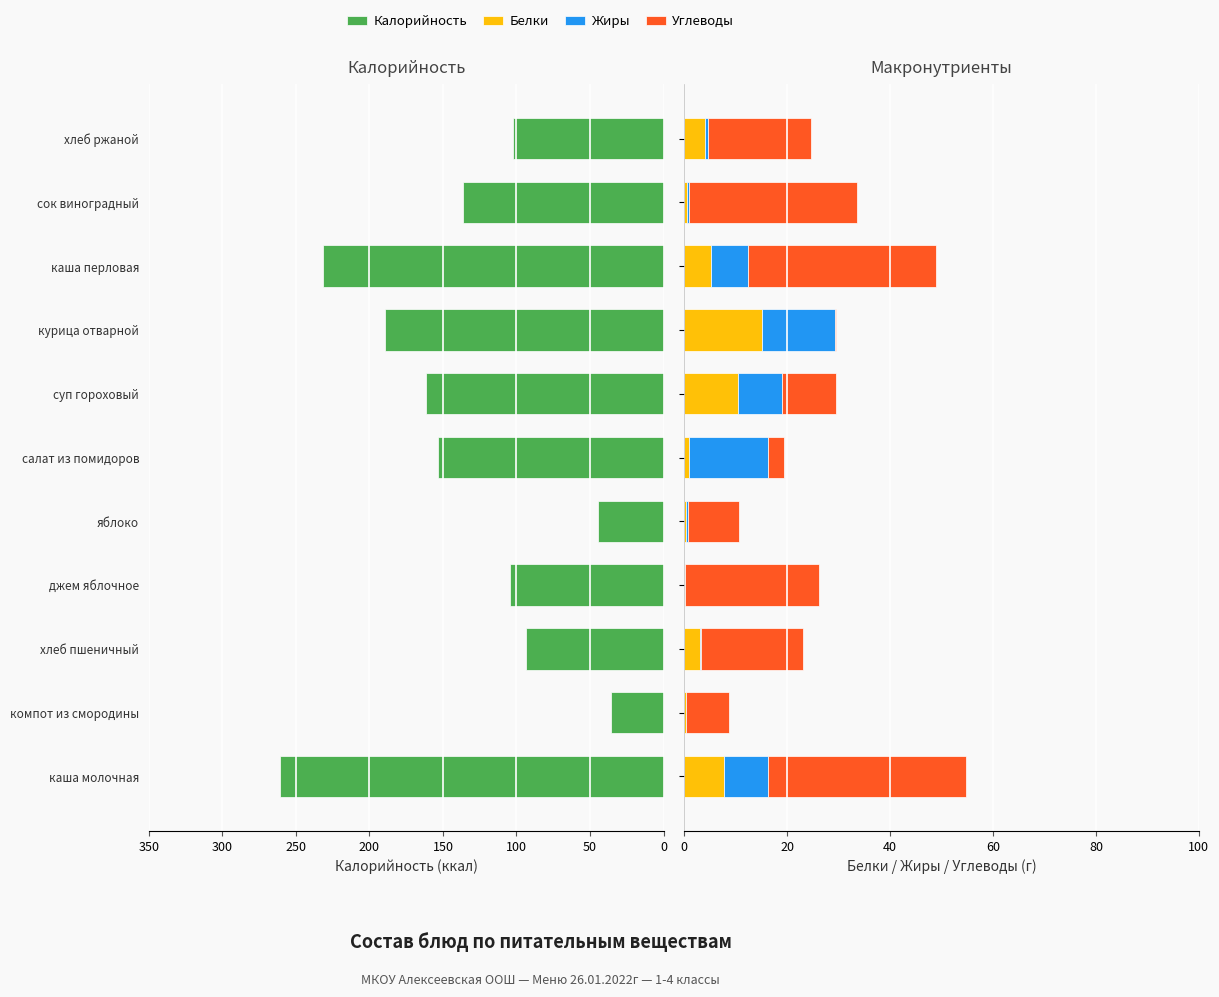

Which series has the largest total across all categories?

Калорийность